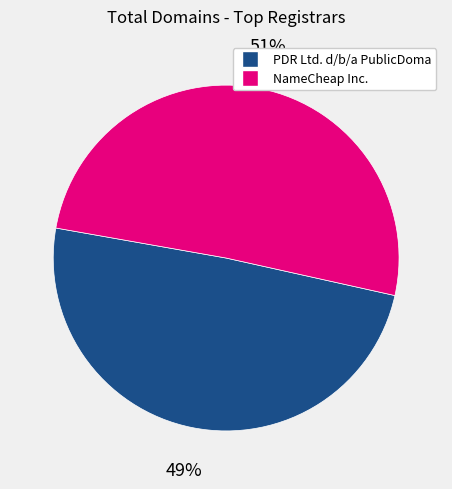

Is there any slice that represents more than half of the pie?

Yes